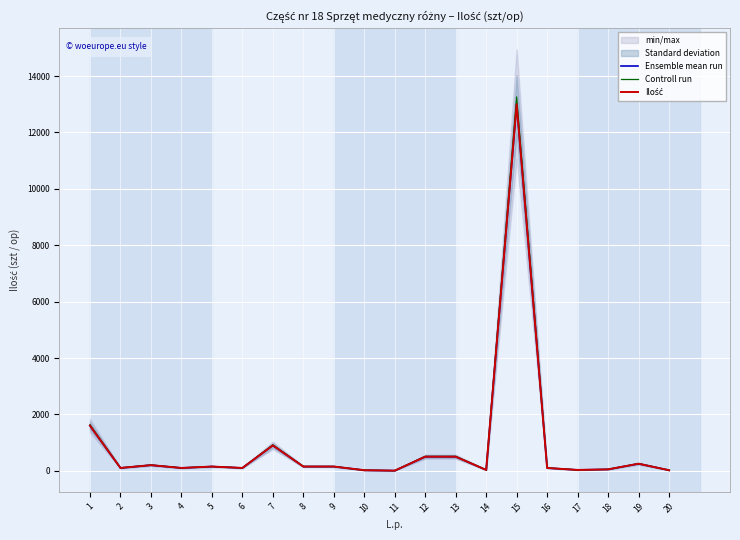

The value of Ilość at 19 is 76.1. True or false?

False